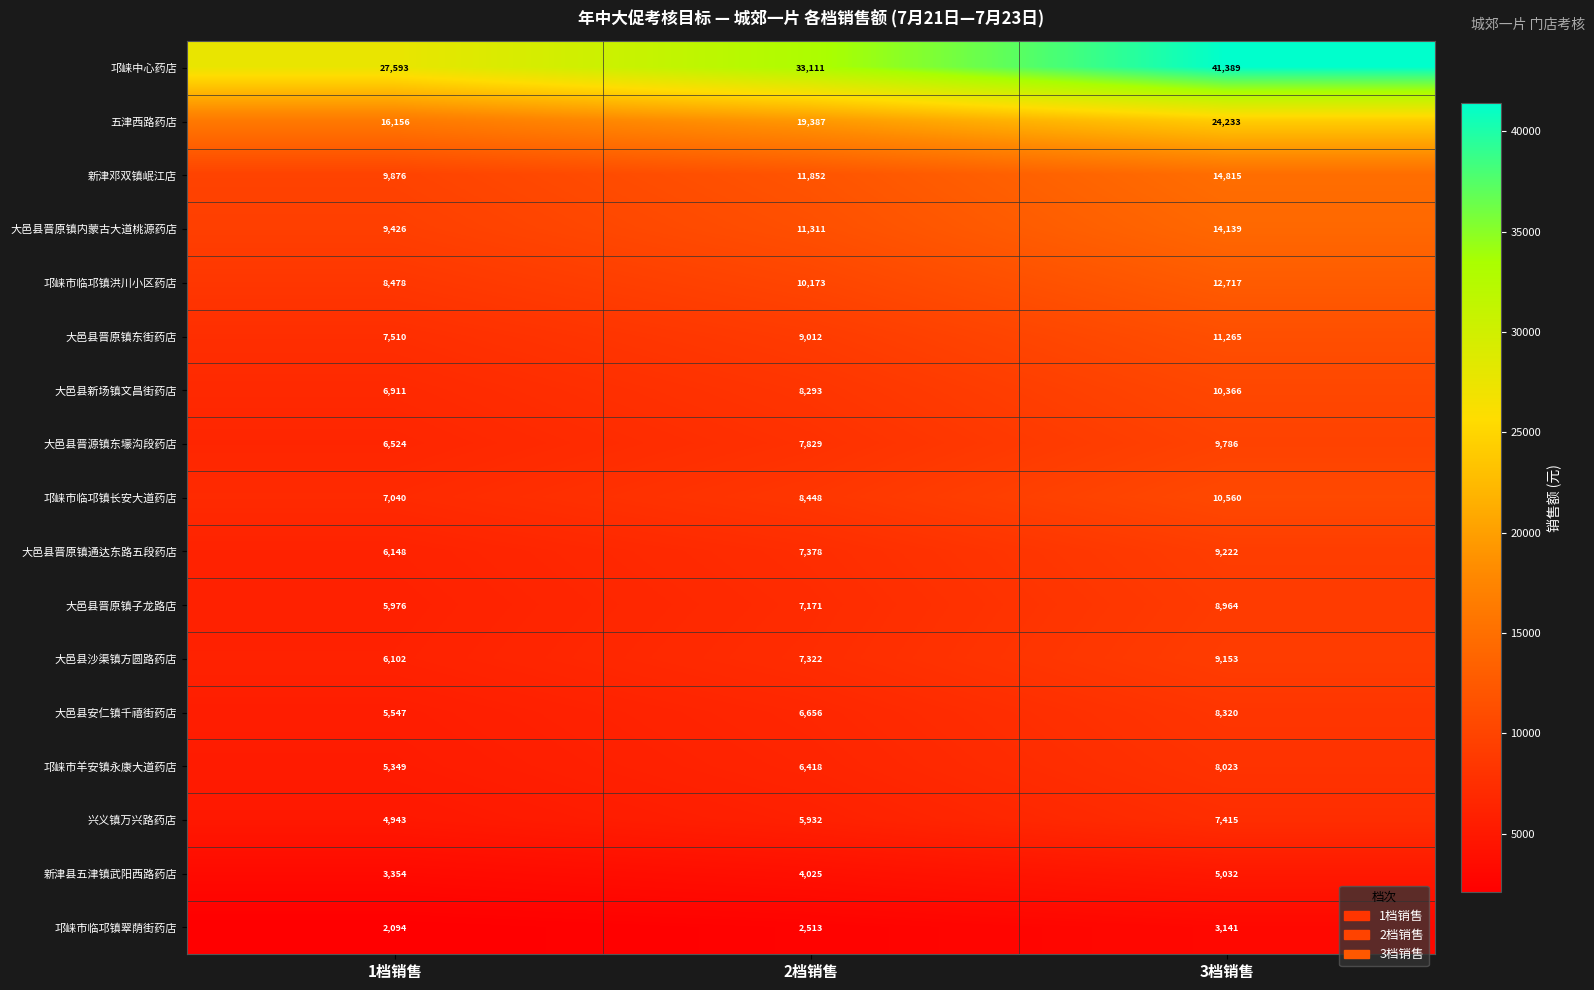

The value of 大邑县新场镇文昌街药店 at 2档销售 is 8293. True or false?

True